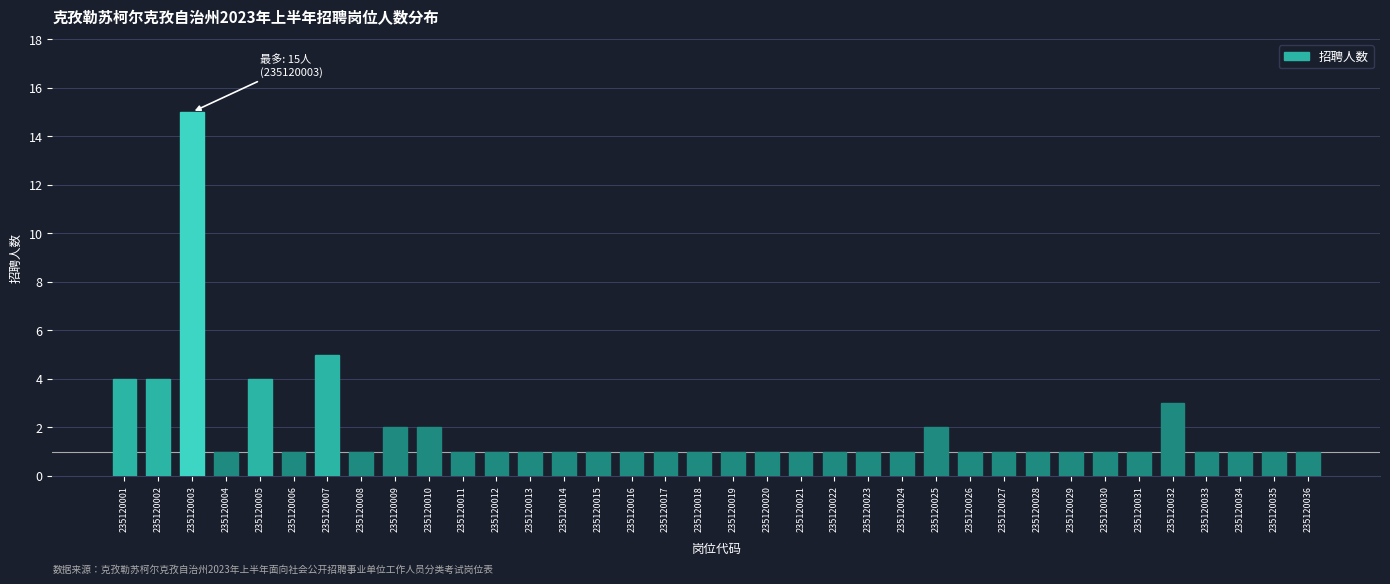

Where is the data nearest to the value 8?

235120007